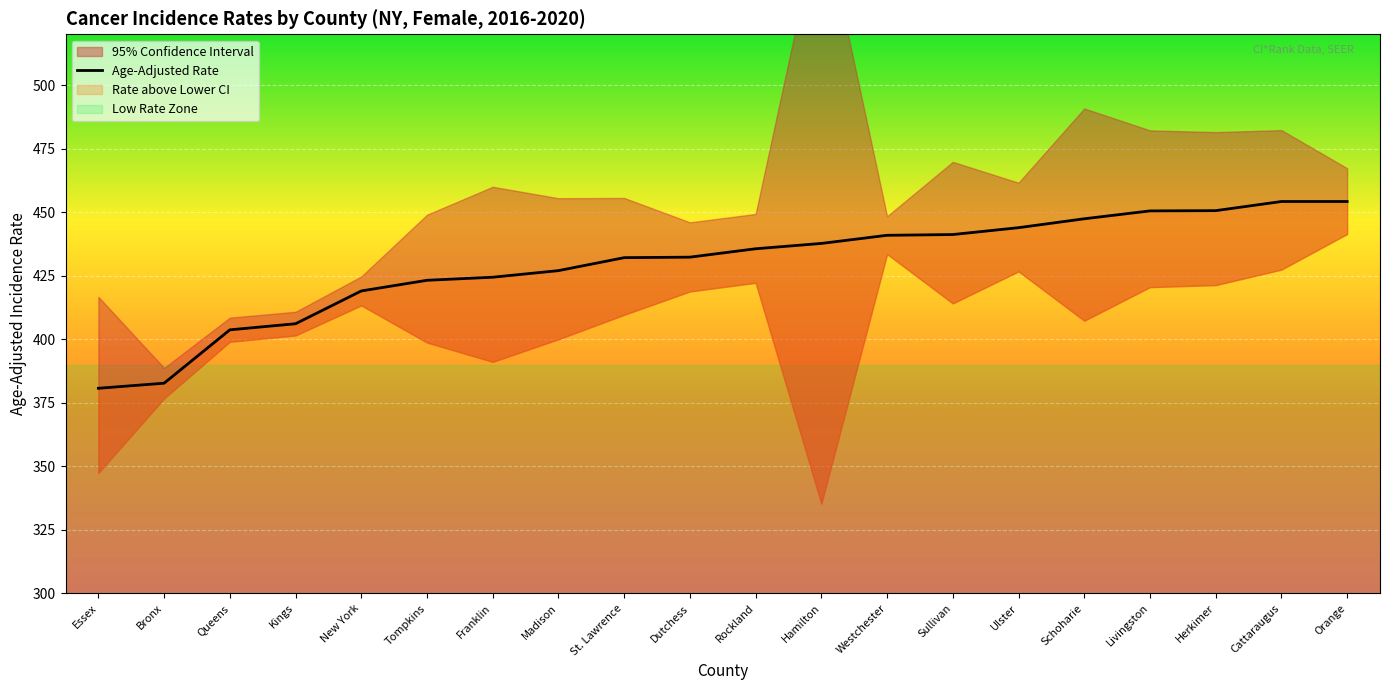

Approximately how many times larger is the value at Rockland compared to Dutchess?

1.0